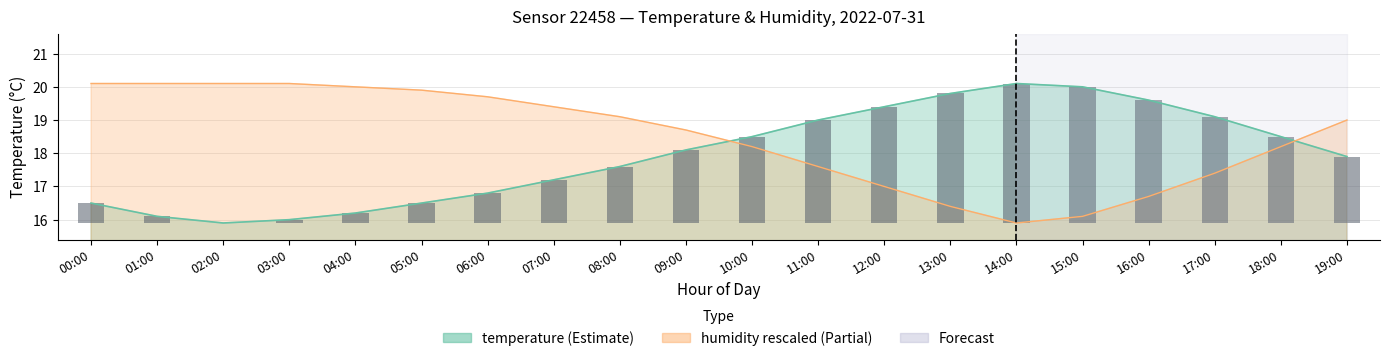

List the series in order of their overall mean, lowest first.

temperature, humidity